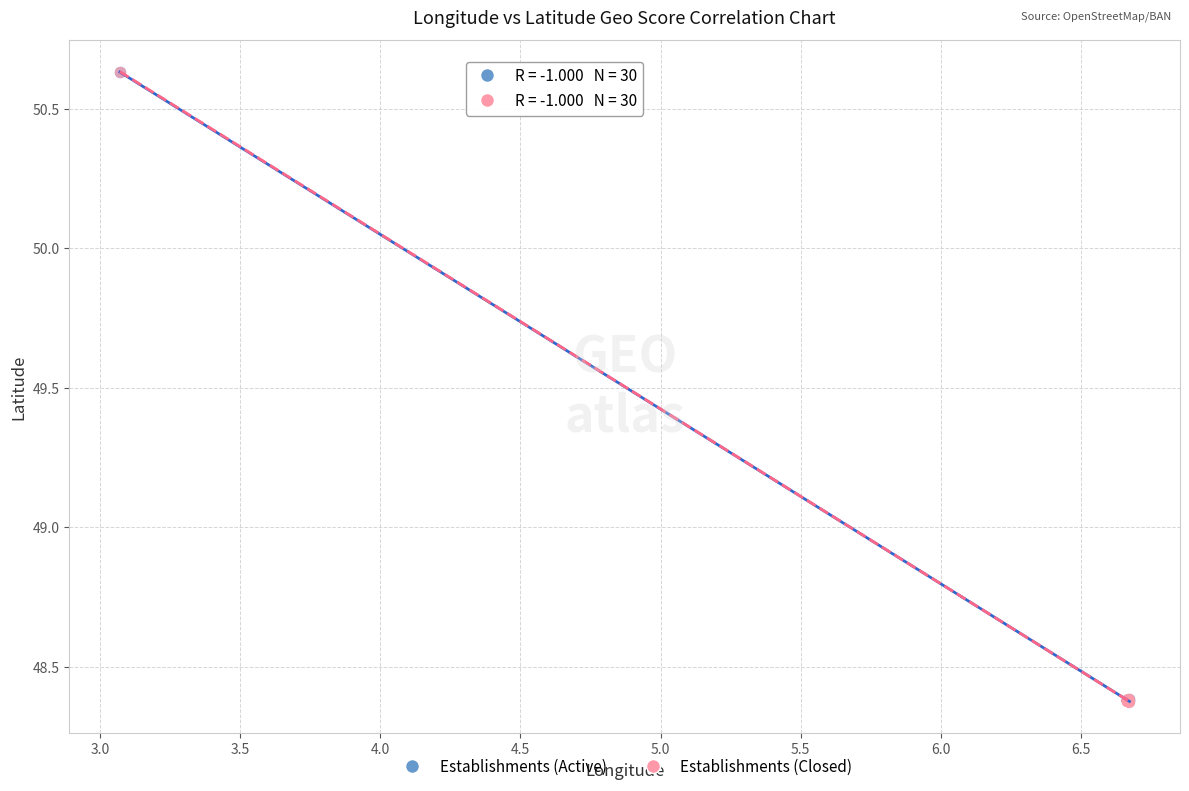

Which series has the largest Y range (max minus min)?

Establishments (Closed)